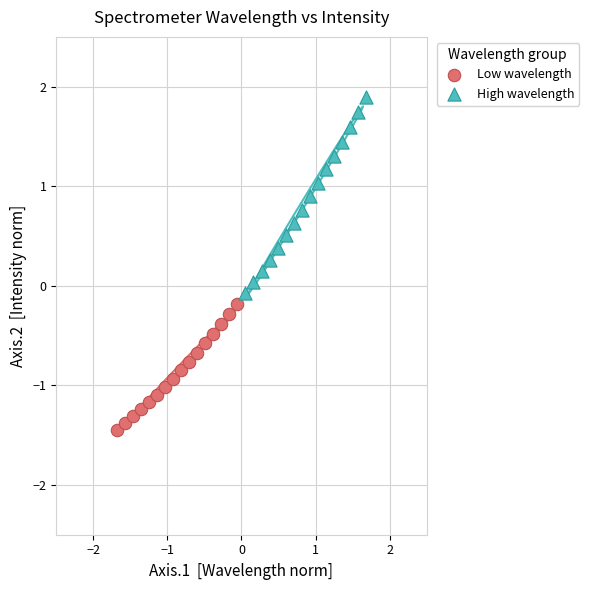

Which series contains the lowest Y value?

Low wavelength